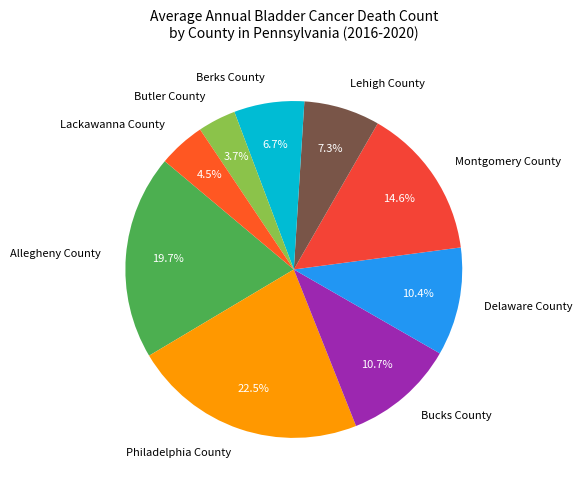

To the nearest percent, what is the difference between the largest and smallest slice percentages?

19%